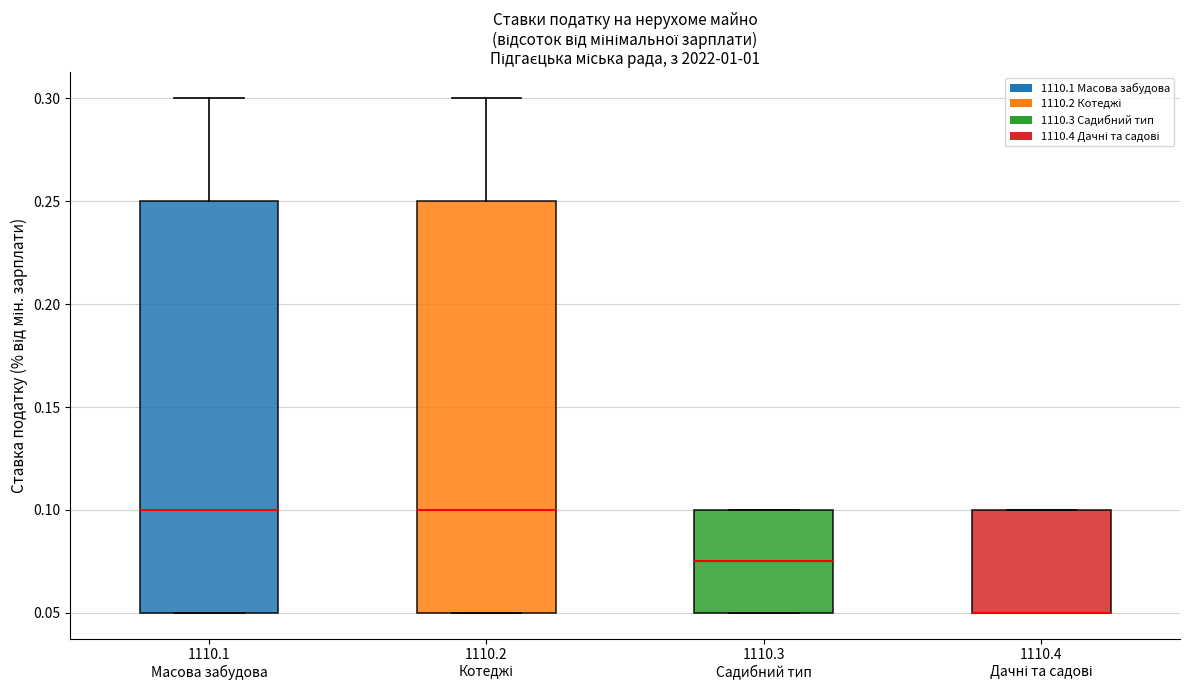

Where does the median line of the box for 1110.3 Садибний тип sit on the y-axis? The values are not printed on the chart, so give them approximately, as read against the axis.

0.075